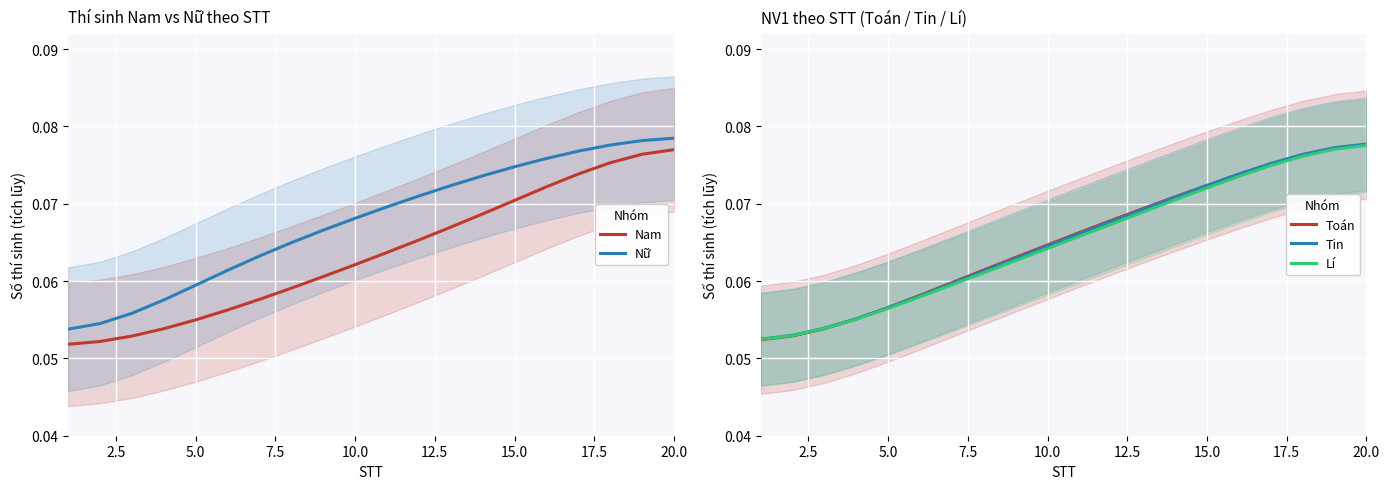

True or false: Nữ and Nam intersect in this chart.

False